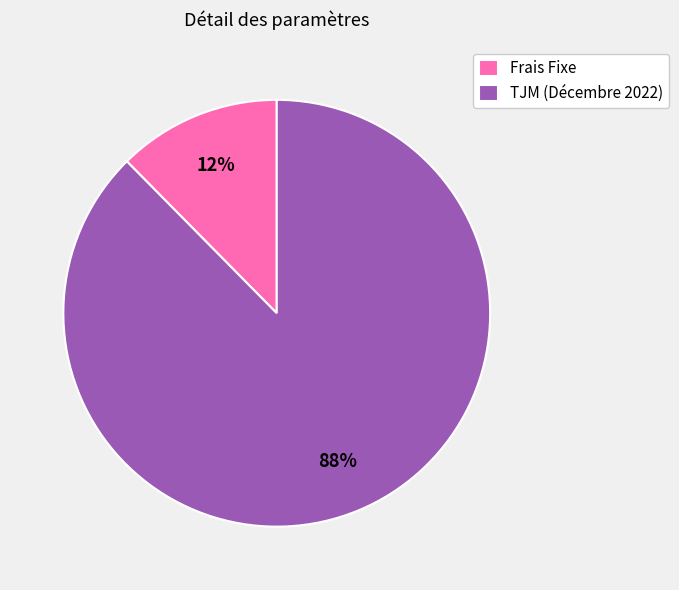

The TJM (Décembre 2022) slice represents 94% of the pie. True or false?

False